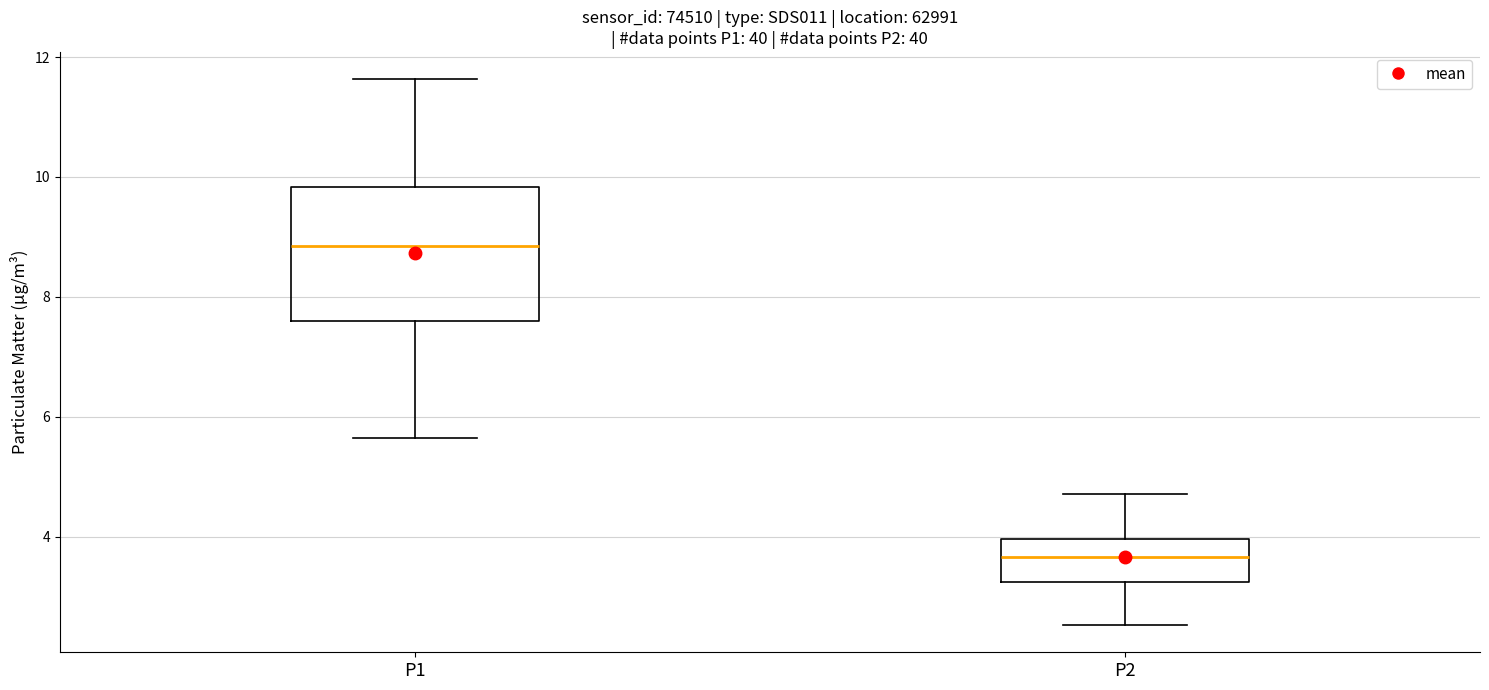

Which box's median line is the highest?

P1